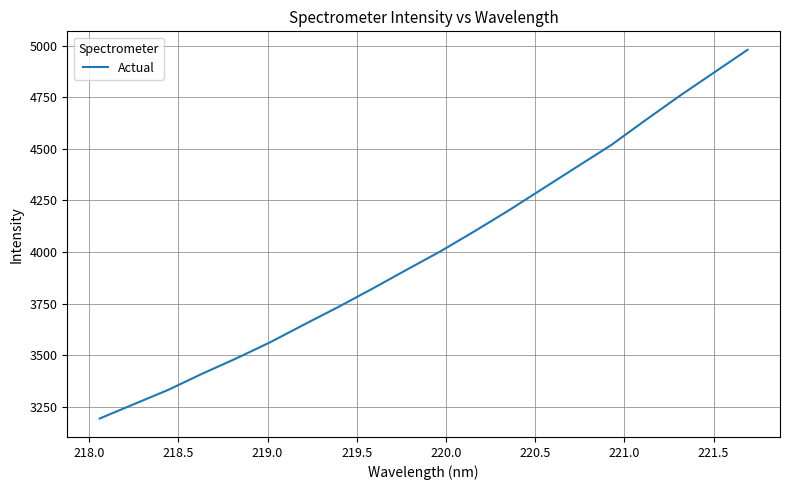

What is the maximum value shown in the chart?

4980.2